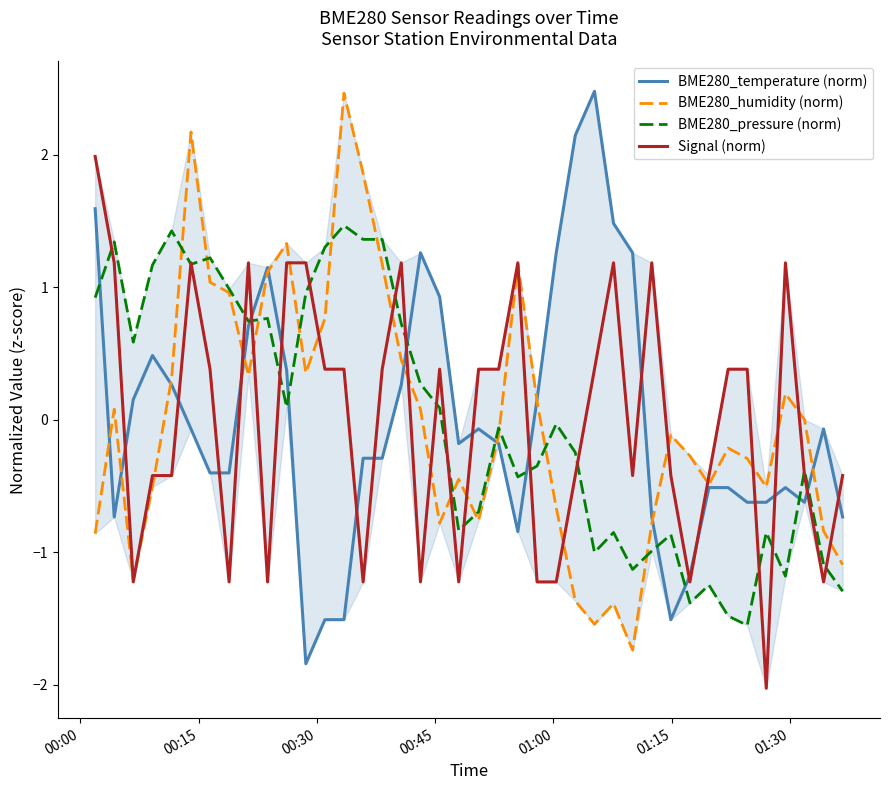

Does the chart have visible grid lines?

No